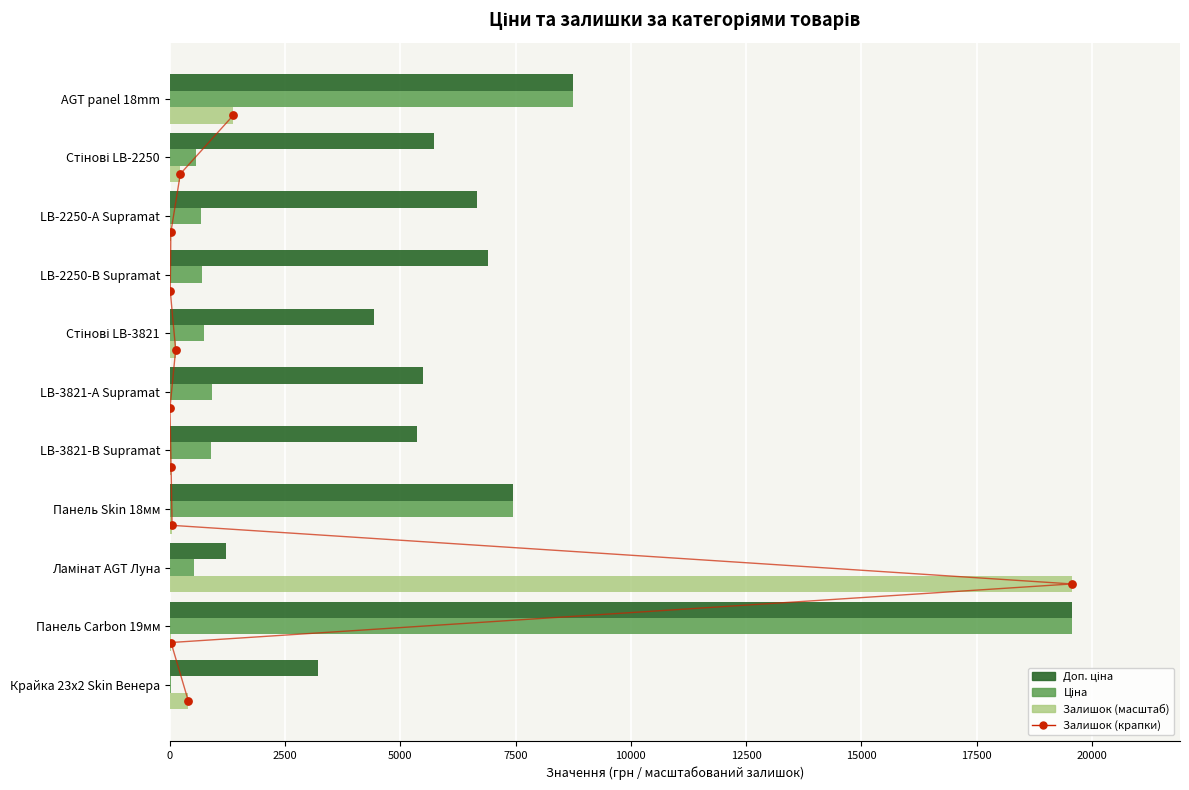

What is the total value across all series at 7500?

14941.0